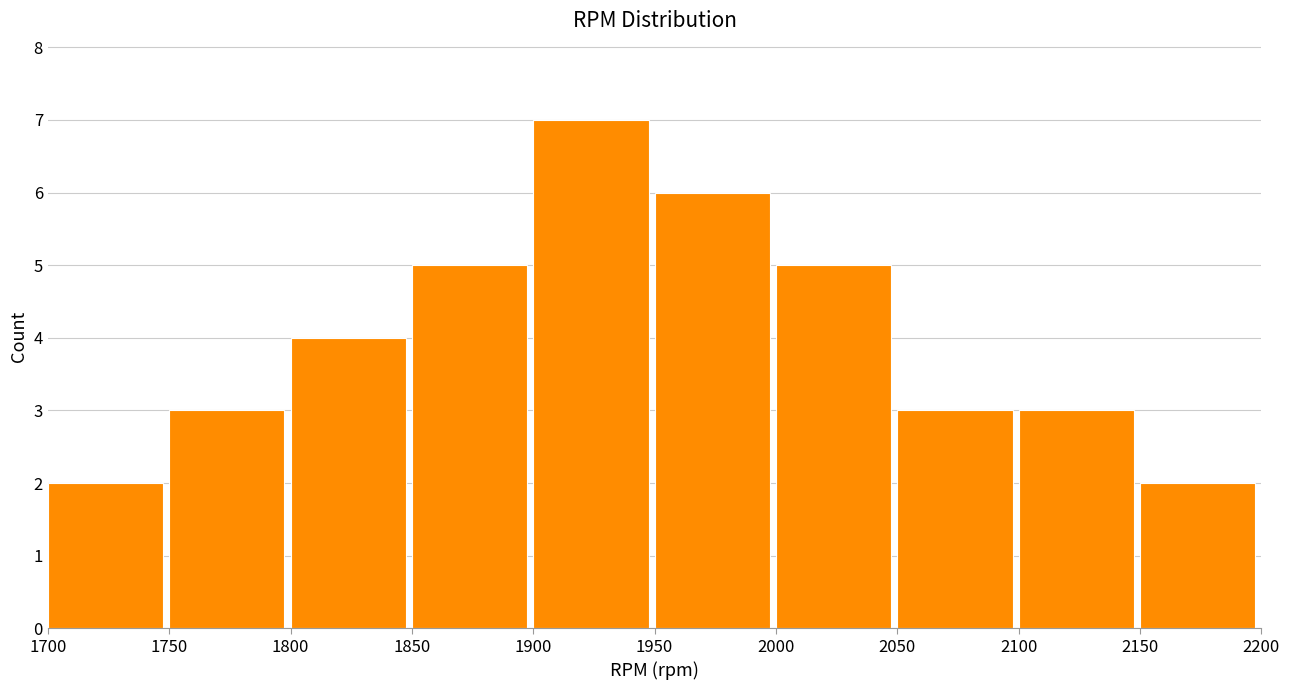

Reading left to right, transcribe this chart: for each bar, give the range it covers on the x-axis and its height. The values are not printed on the chart, so give them approximately, as read against the axis.

1700 to 1750: 2
1750 to 1800: 3
1800 to 1850: 4
1850 to 1900: 5
1900 to 1950: 7
1950 to 2000: 6
2000 to 2050: 5
2050 to 2100: 3
2100 to 2150: 3
2150 to 2200: 2